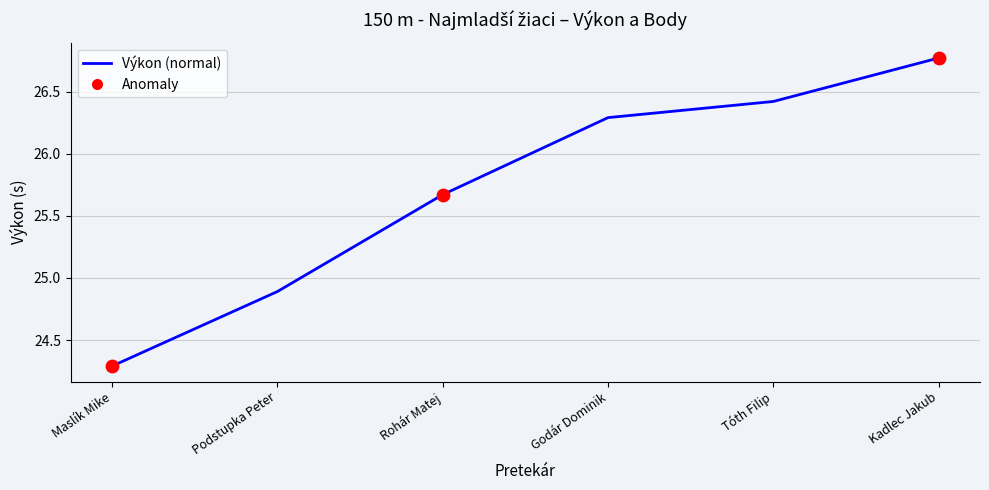

What is the ratio of the value at Maslík Mike to the value at Rohár Matej?

0.9